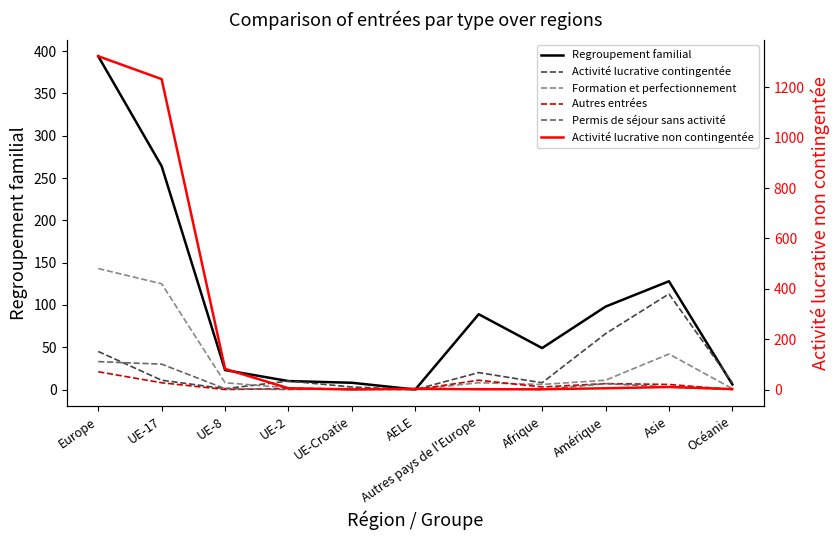

What is the value of the Permis de séjour sans activité point at the 3rd from the left?

1